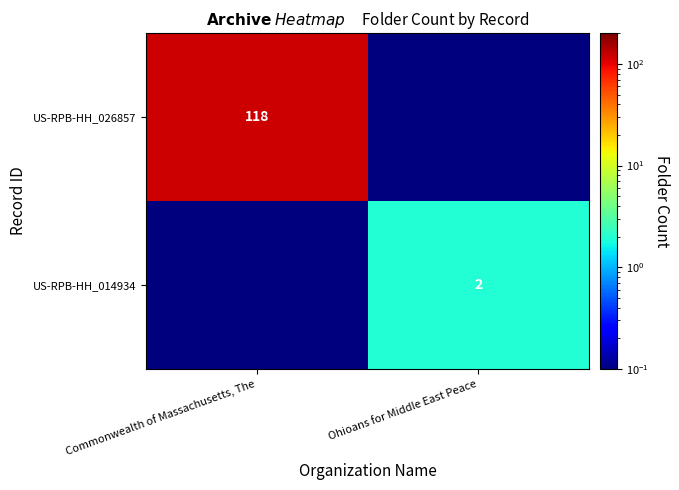

True or false: US-RPB-HH_026857 has a value of 118.0 at Commonwealth of Massachusetts, The.

True